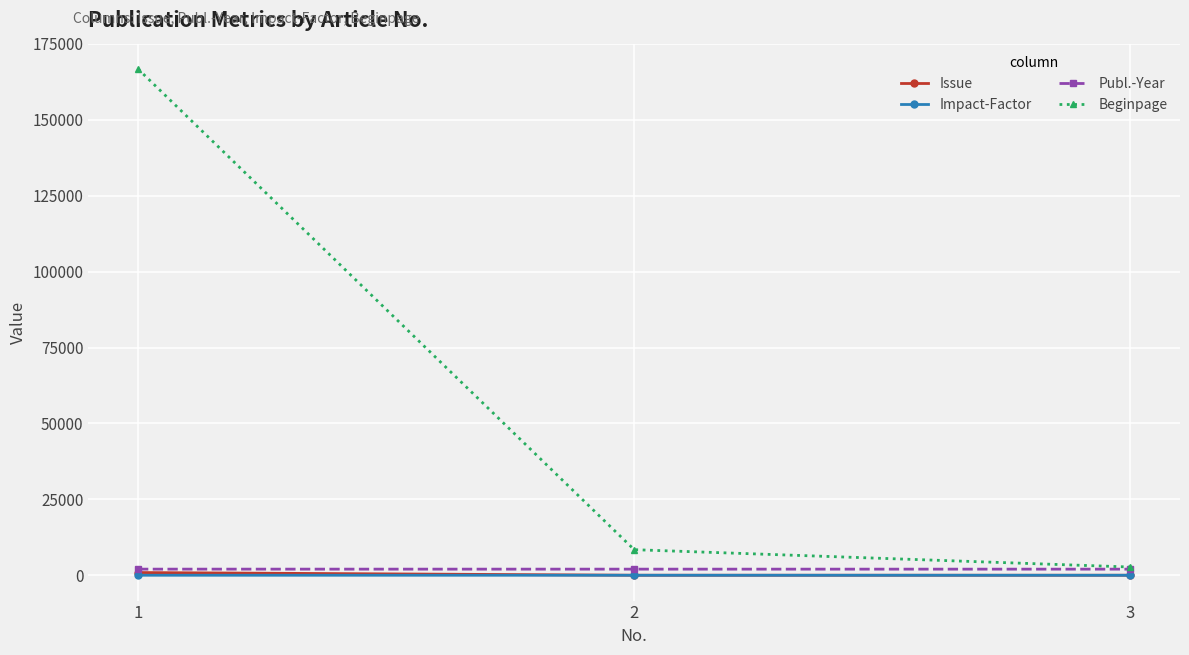

Is the value of Issue at 3 greater than the value of Beginpage at 2?

No